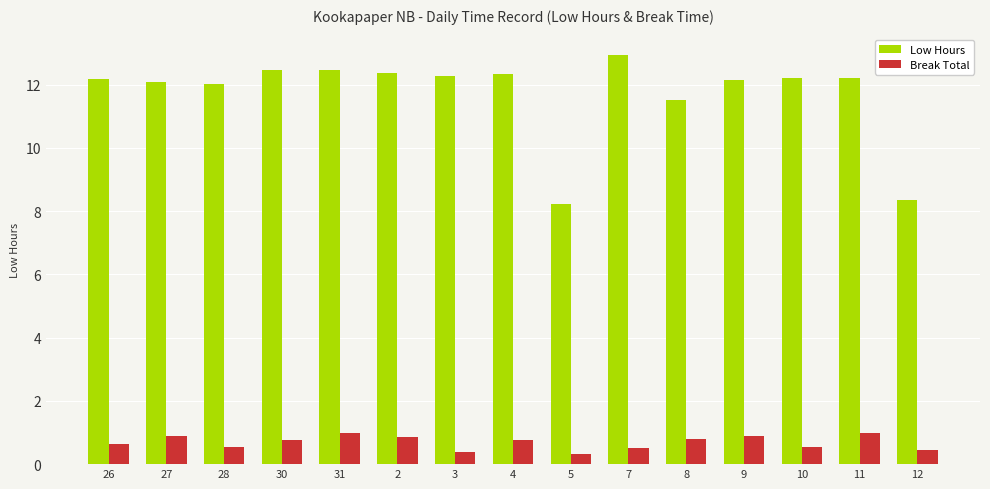

Does the chart contain any negative values?

No